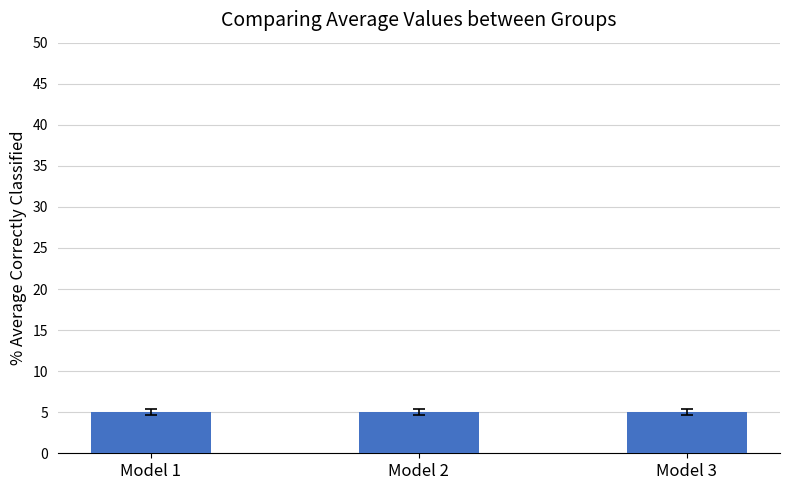

Is it true that col_5 equals 5 at 11?

False